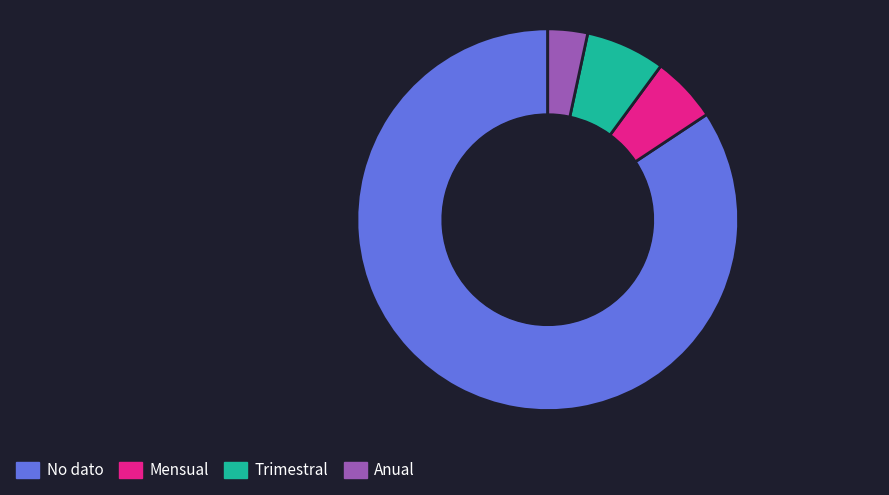

True or false: Mensual accounts for 6% of the total.

True